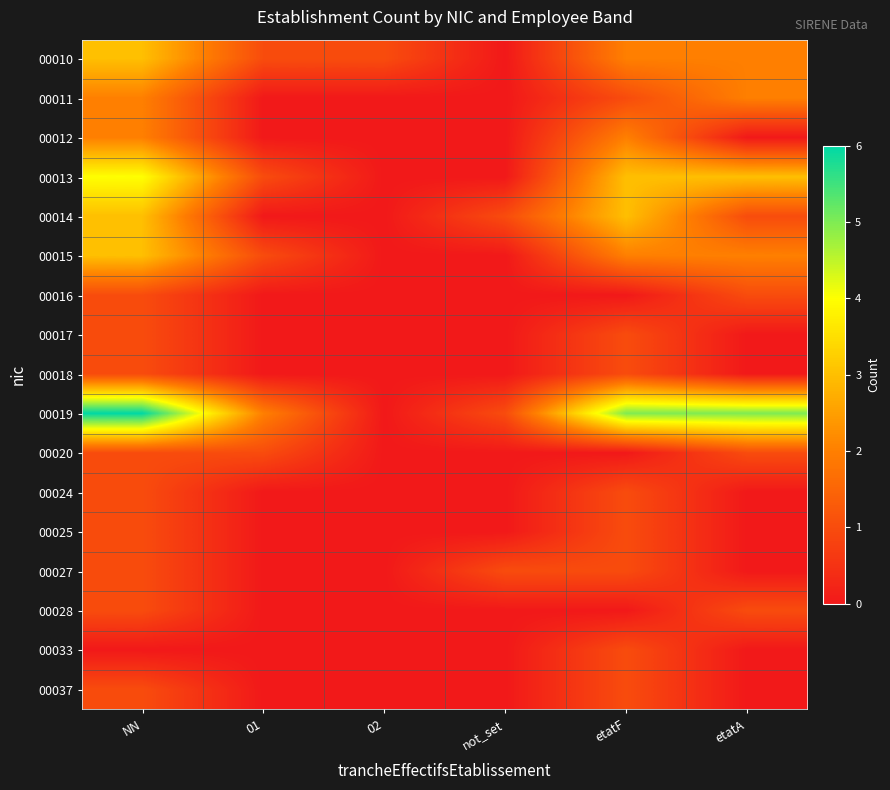

Rank the series at 01 from lowest to highest value.

00011, 00012, 00014, 00016, 00017, 00018, 00024, 00025, 00027, 00028, 00033, 00037, 00010, 00013, 00015, 00020, 00019